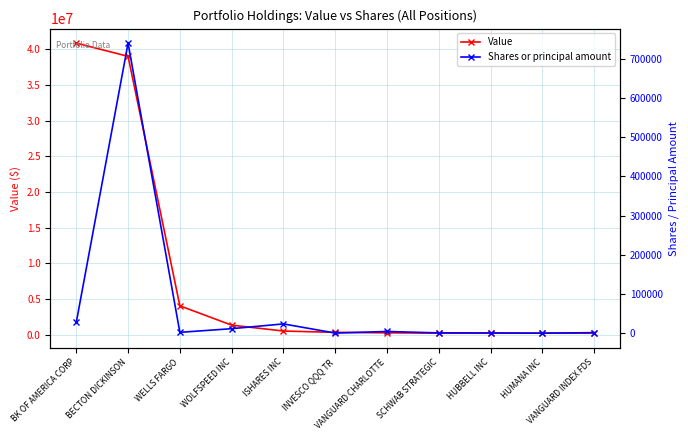

The Shares or principal amount series shows 12000 at WOLFSPEED INC. True or false?

True